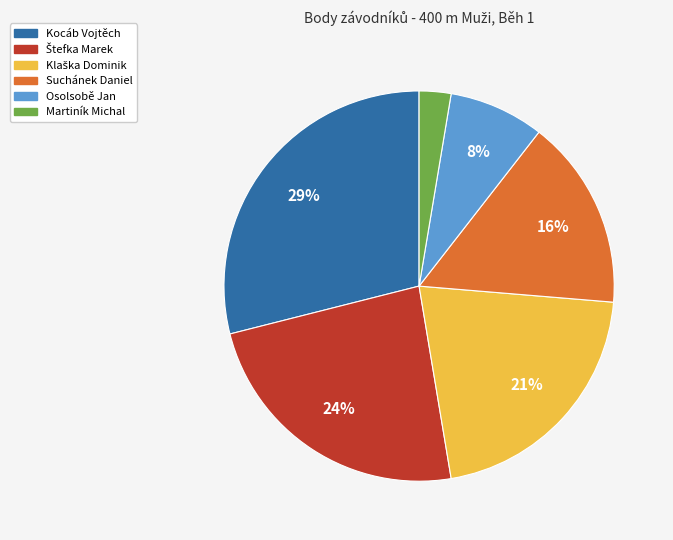

How many segments does this pie chart have?

6